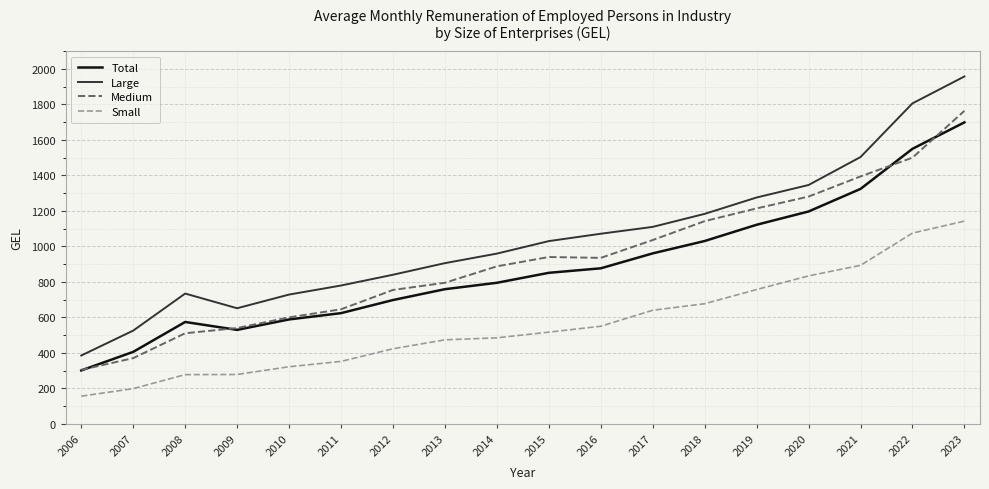

What is the sum of the Small values at 2014 and 2017?

1125.3